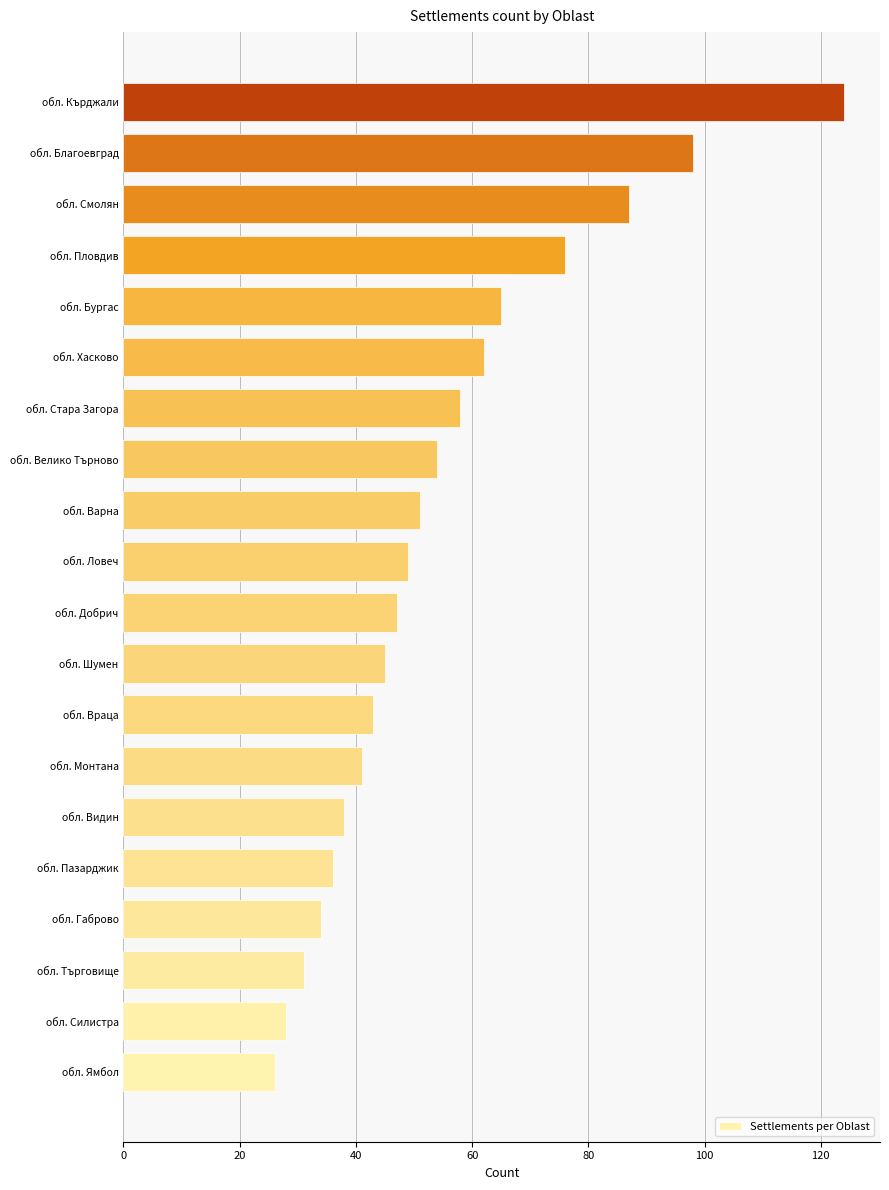

How many data points are less than 49?

10